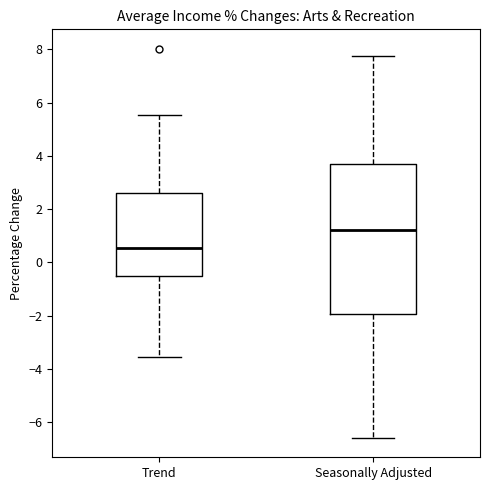

Reading left to right, transcribe this box plot: for each box, give where its median line is, the range the box spans, and where its two whiskers end, as read against the y-axis. The values are not printed on the chart, so give them approximately, as read against the axis.

Trend: median 0.6, box -0.6 to 2.6, whiskers -3.6 to 5.6
Seasonally Adjusted: median 1.2, box -2.0 to 3.8, whiskers -6.6 to 7.8